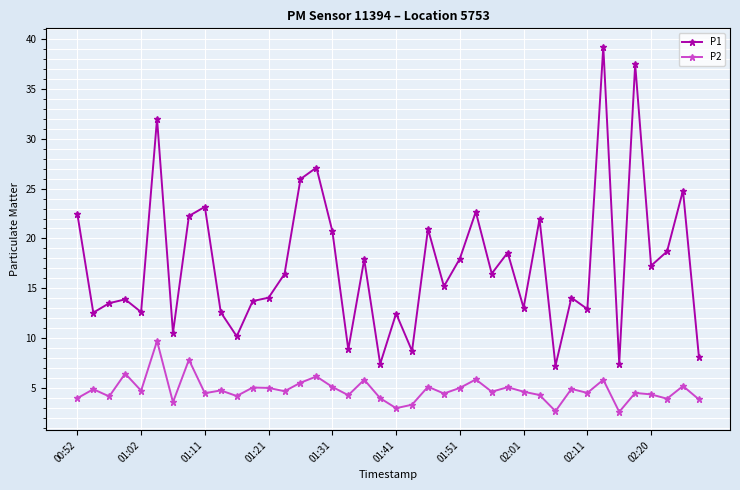

How many distinct data groups are displayed?

2